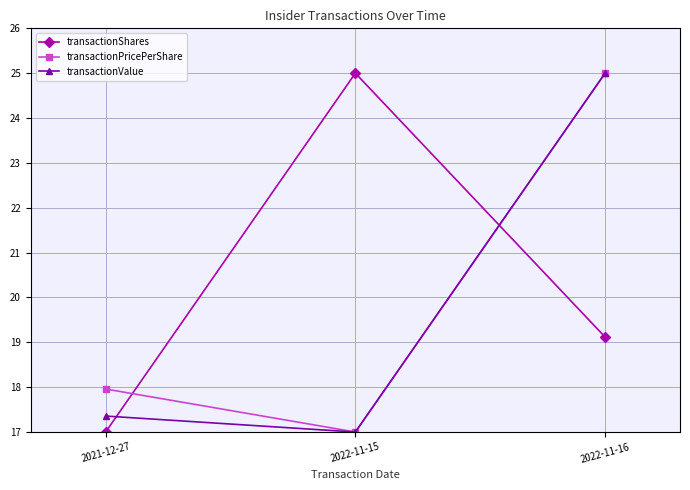

What is the label of the 3rd point from the left?

2022-11-16